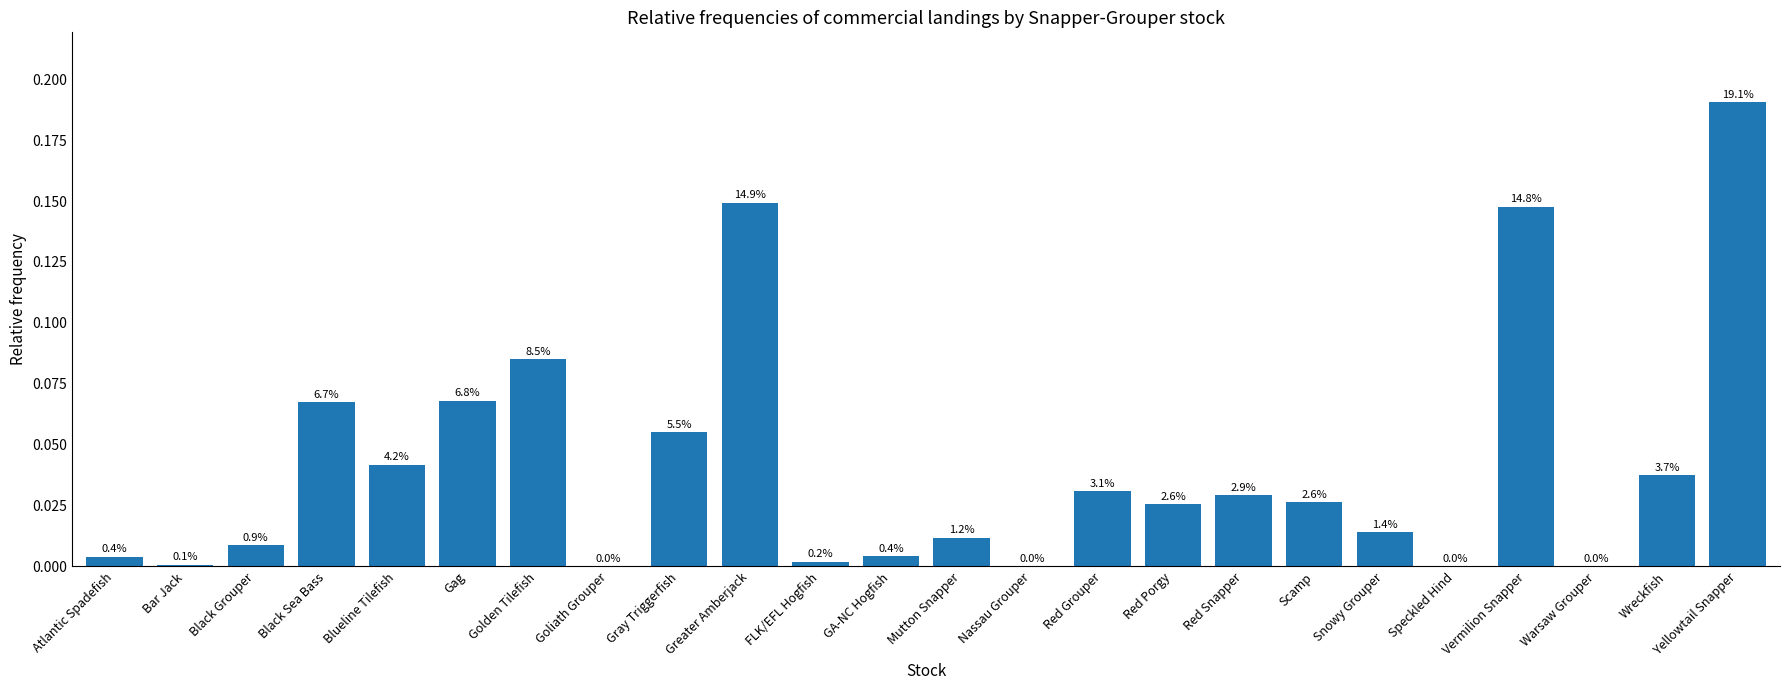

What is the difference between the values at Greater Amberjack and FLK/EFL Hogfish?

0.1